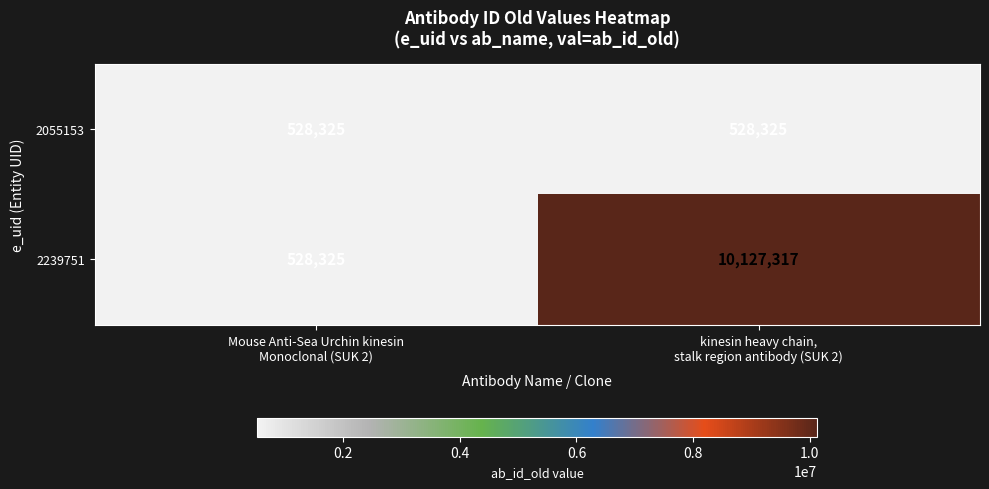

At which category is the sum across all series the highest?

kinesin heavy chain,
stalk region antibody (SUK 2)